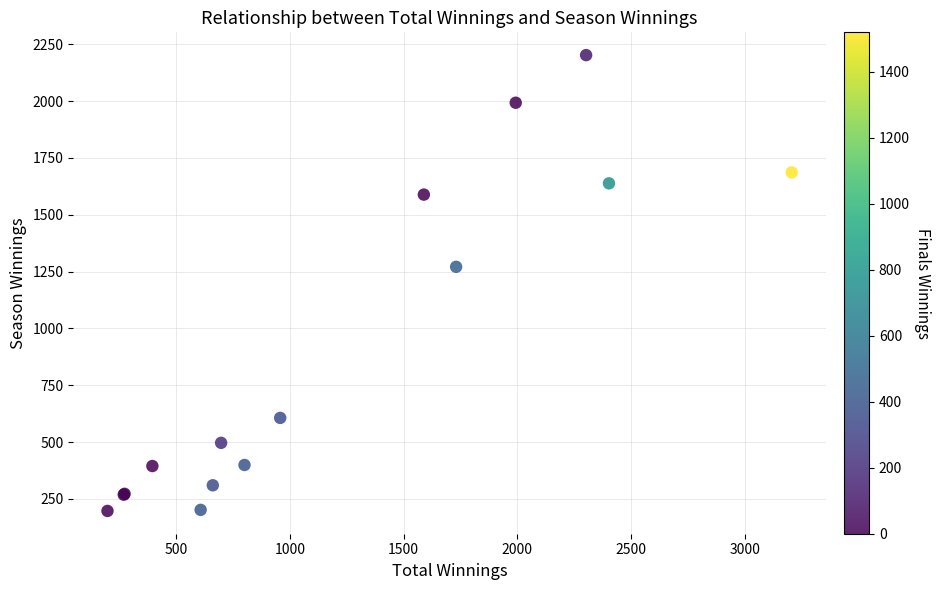

What Y value in the scatter plot is closest to 1199?

1271.0